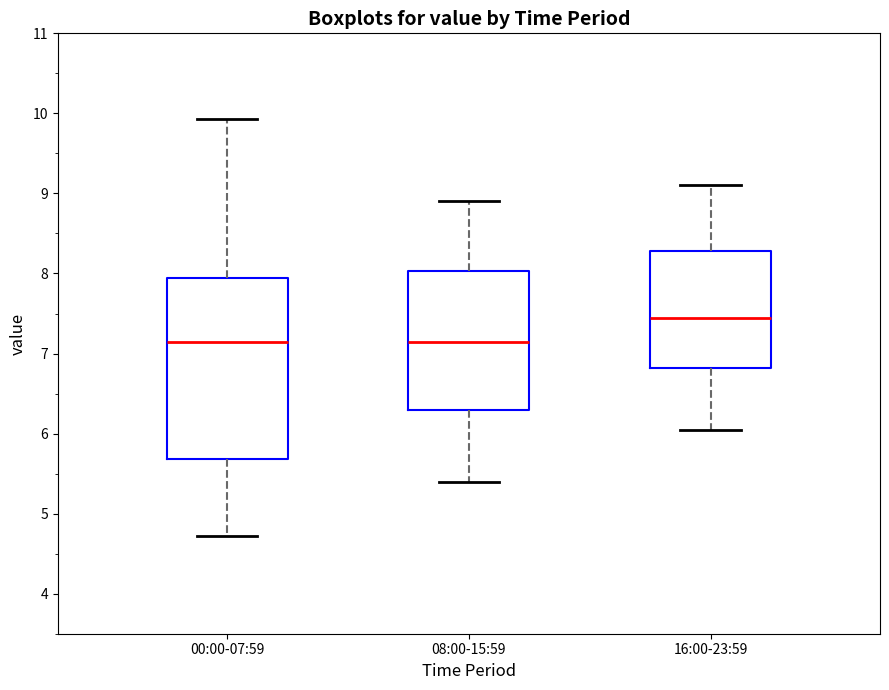

Reading left to right, read every box against the y-axis: the position of its median line, the range the box covers, and the ends of its whiskers. The values are not printed on the chart, so give them approximately, as read against the axis.

00:00-07:59: median 7.2, box 5.7 to 7.9, whiskers 4.7 to 9.9
08:00-15:59: median 7.2, box 6.3 to 8.0, whiskers 5.4 to 8.9
16:00-23:59: median 7.5, box 6.8 to 8.3, whiskers 6.1 to 9.1